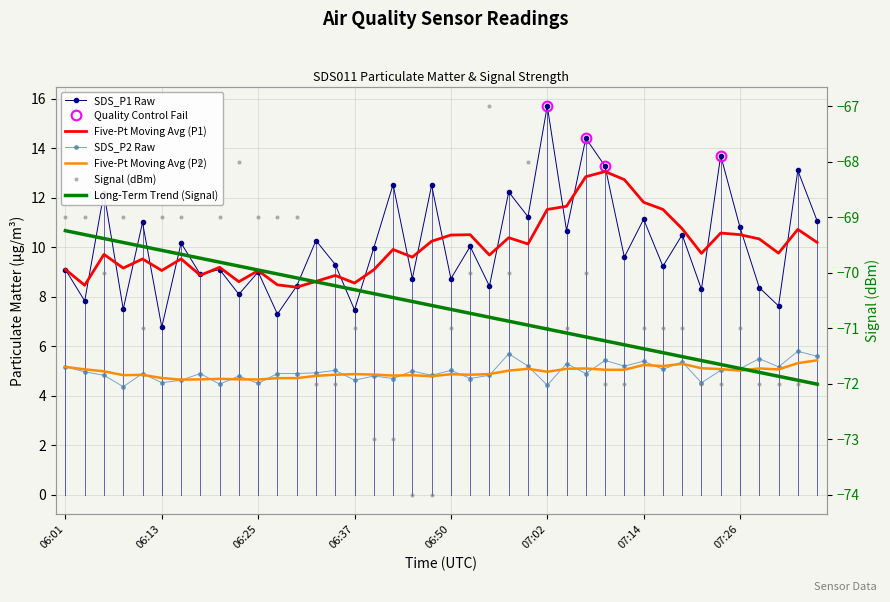

Between 17 and 21, which is larger?

17